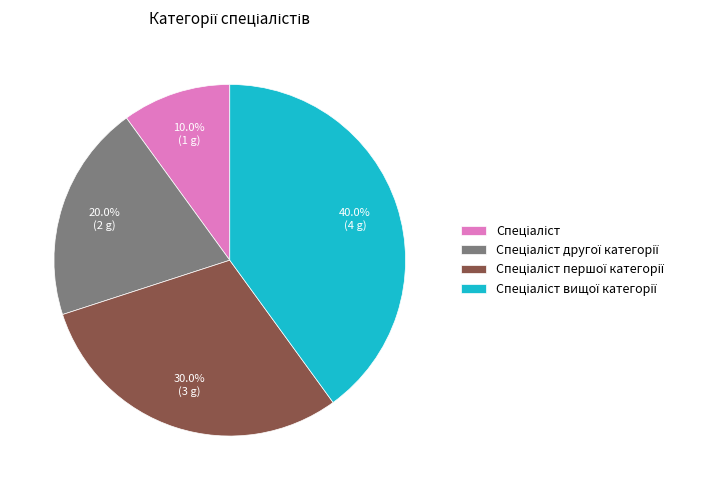

Is there any slice that represents more than half of the pie?

No